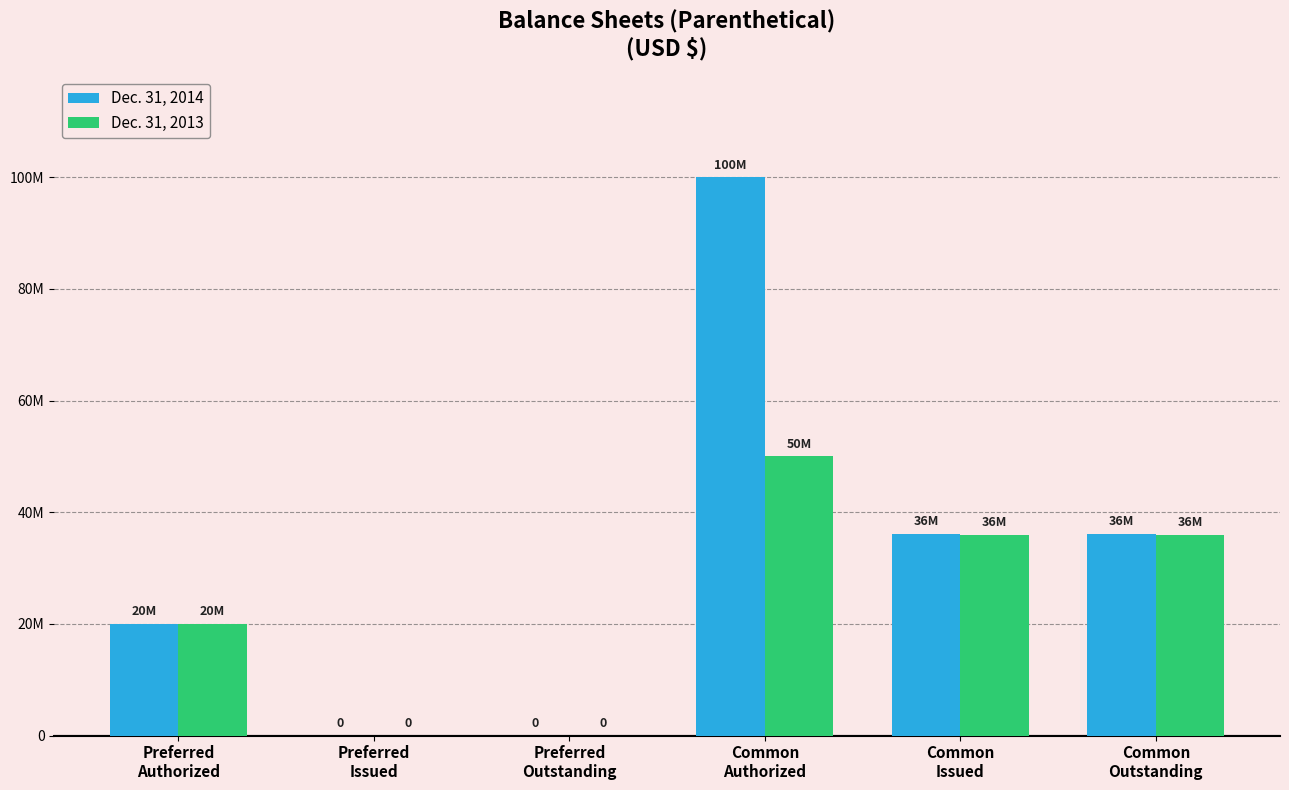

What is the label of the 4th bar from the left?

Common
Authorized